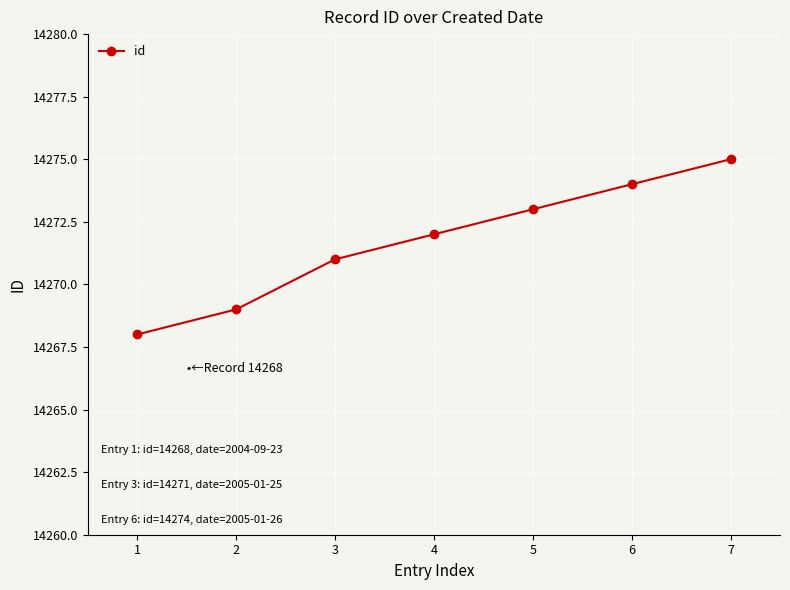

What is the greatest value displayed?

14275